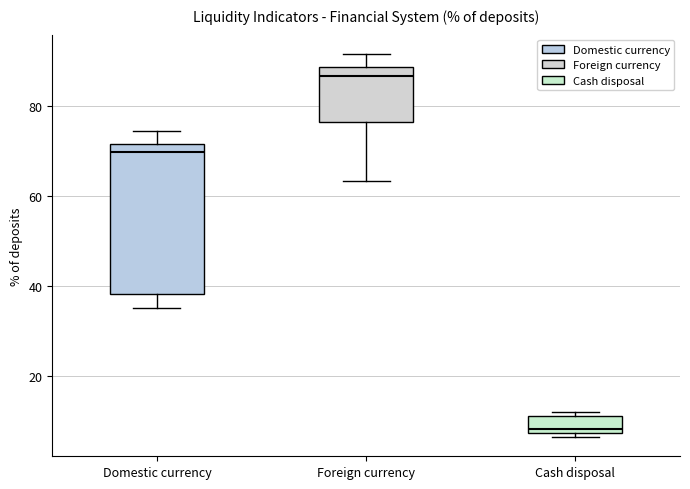

Reading left to right, read every box against the y-axis: the position of its median line, the range the box covers, and the ends of its whiskers. The values are not printed on the chart, so give them approximately, as read against the axis.

Domestic currency: median 70, box 38 to 72, whiskers 36 to 74
Foreign currency: median 86, box 76 to 88, whiskers 64 to 92
Cash disposal: median 8 (just above the box's lower edge), box 8 to 12, whiskers 6 to 12 (just above the box's upper edge)